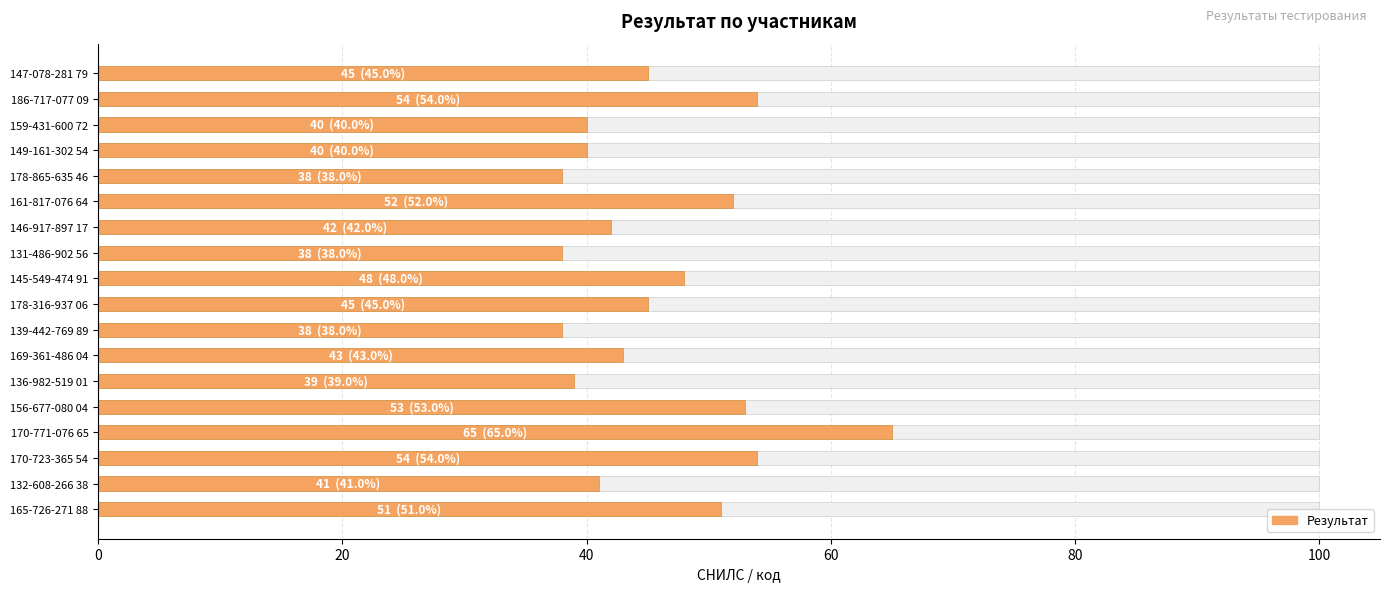

How many categories are shown in the chart?

18